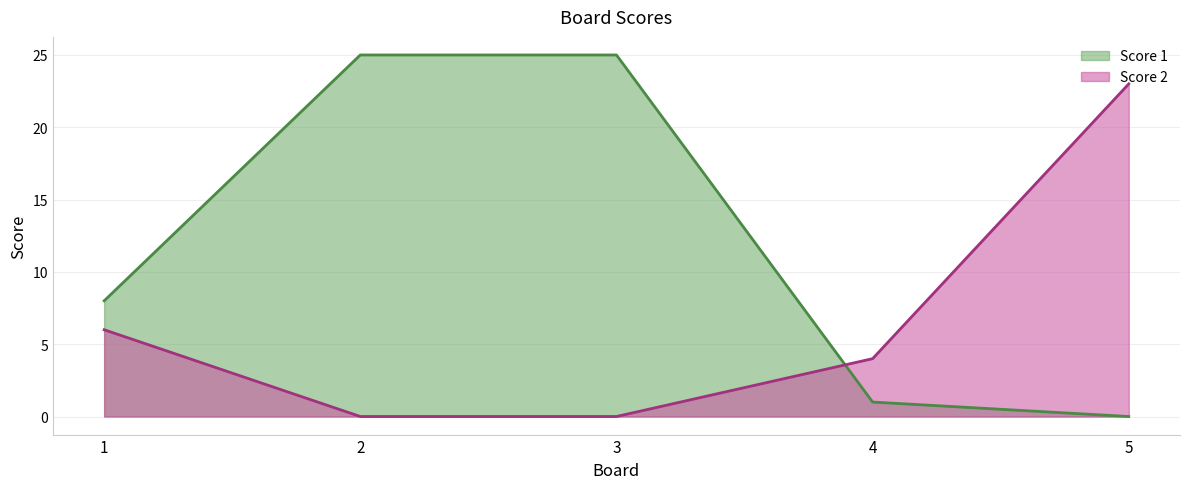

How many series are shown in this chart?

2